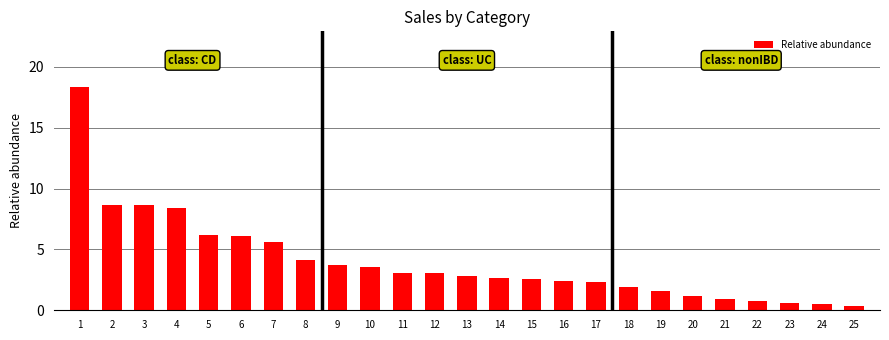

At which label does the data first exceed 2?

1